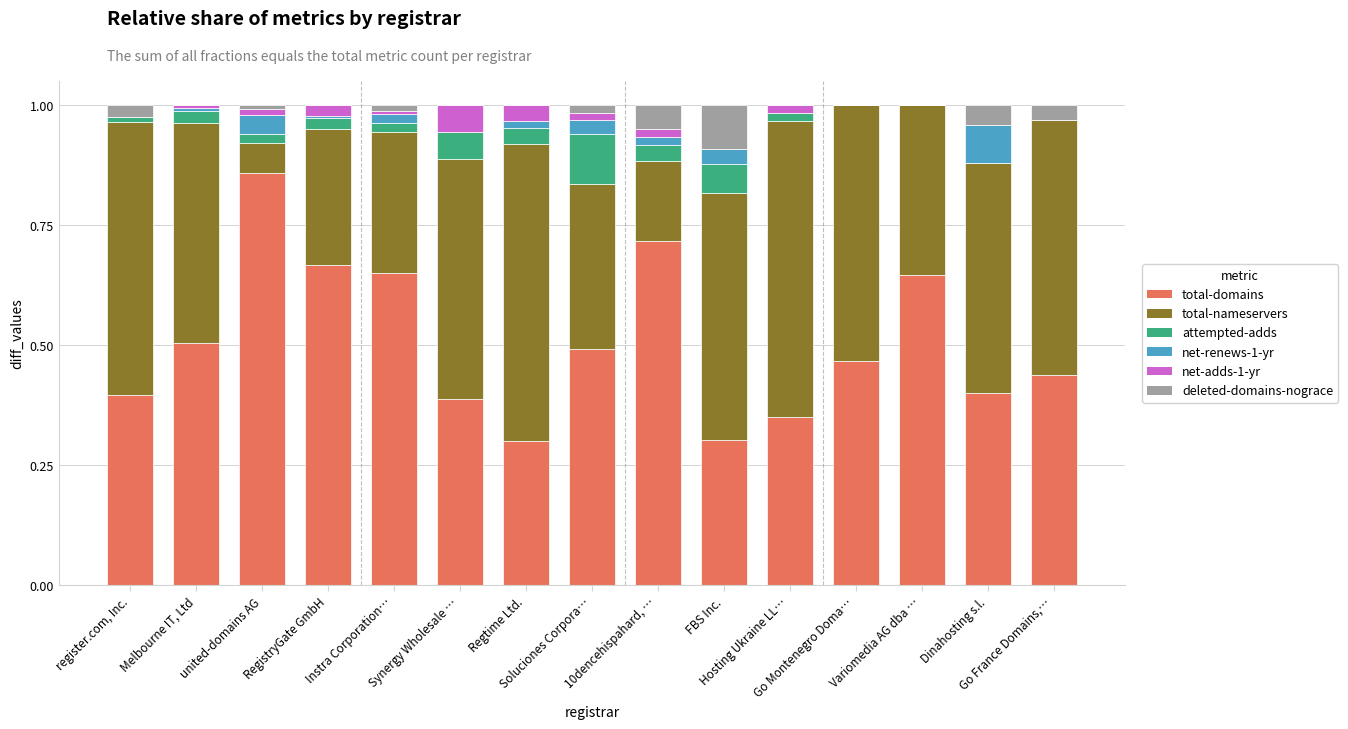

Which series has the widest spread of values?

total-domains